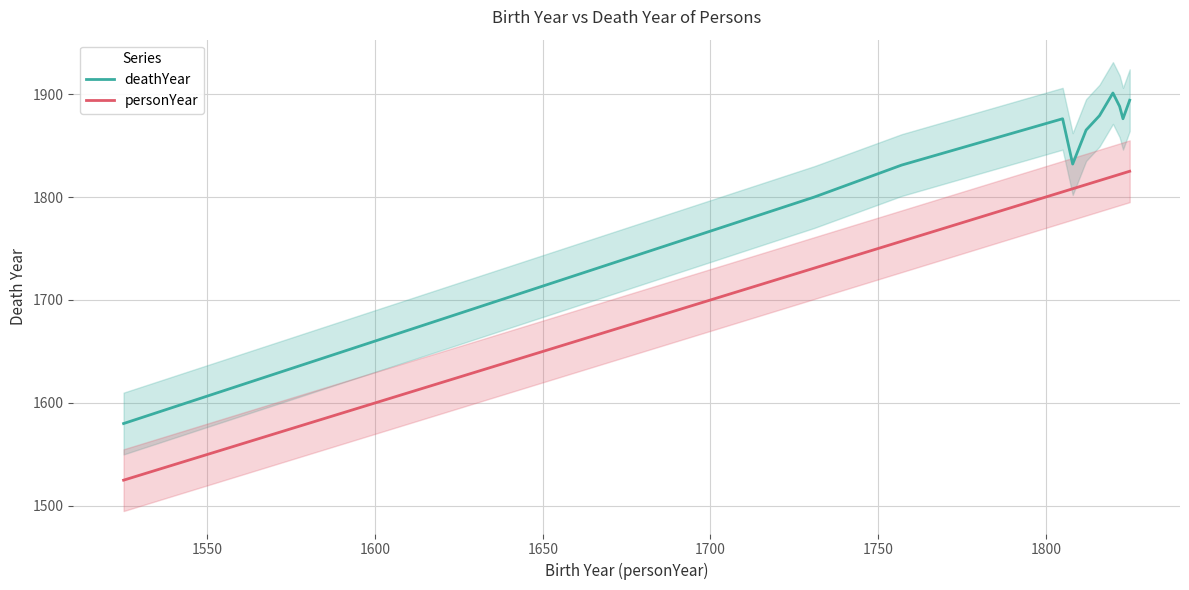

Is this an area chart (filled region under the line)?

No